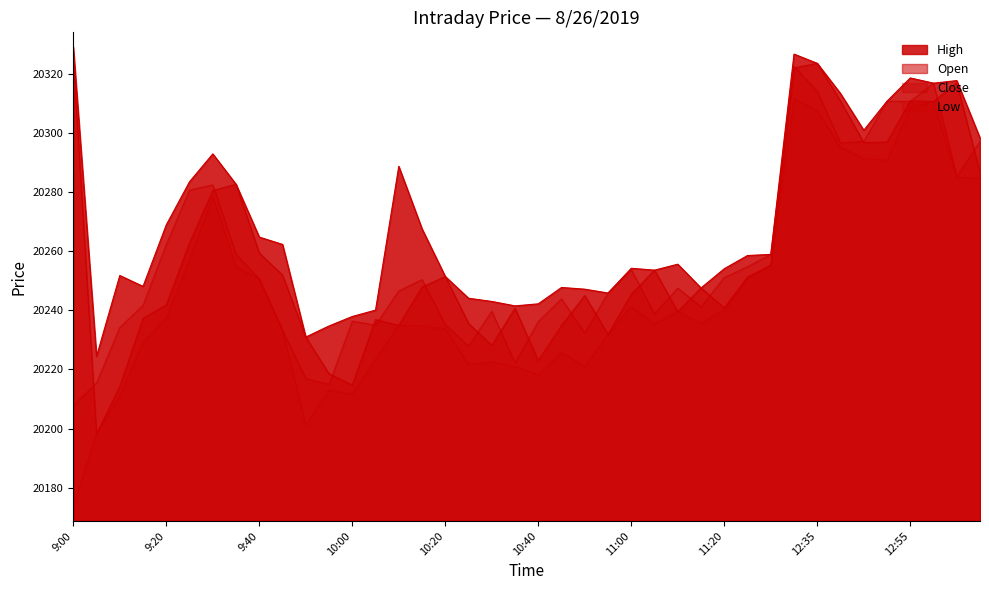

True or false: Low and Close intersect in this chart.

False